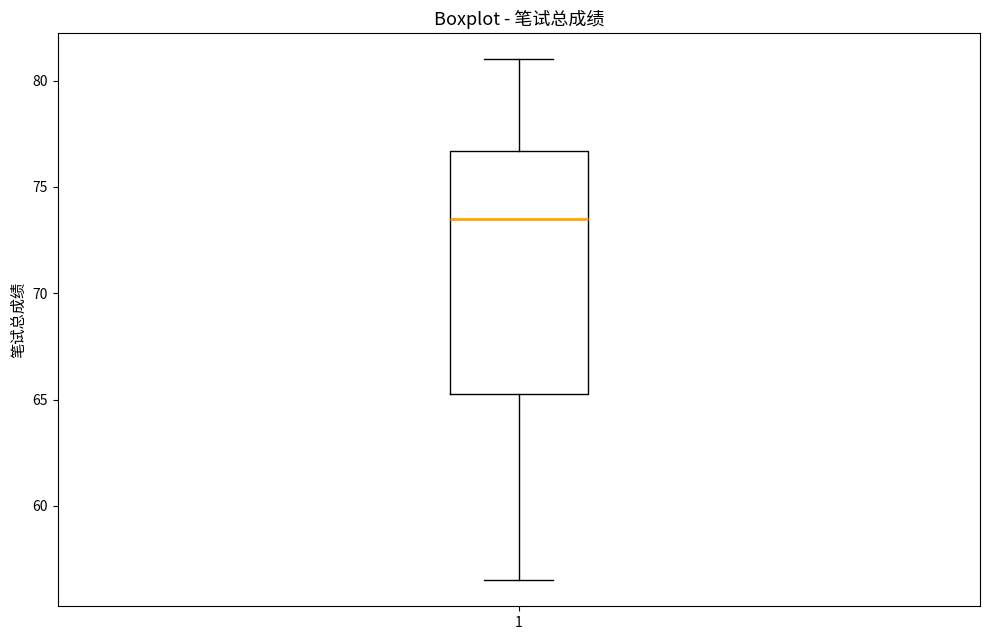

Read this box plot against the y-axis: the position of the median line, the range covered by the box, and the ends of both whiskers. The values are not printed on the chart, so give them approximately, as read against the axis.

median 73.5, box 65.5 to 76.5, whiskers 56.5 to 81.0